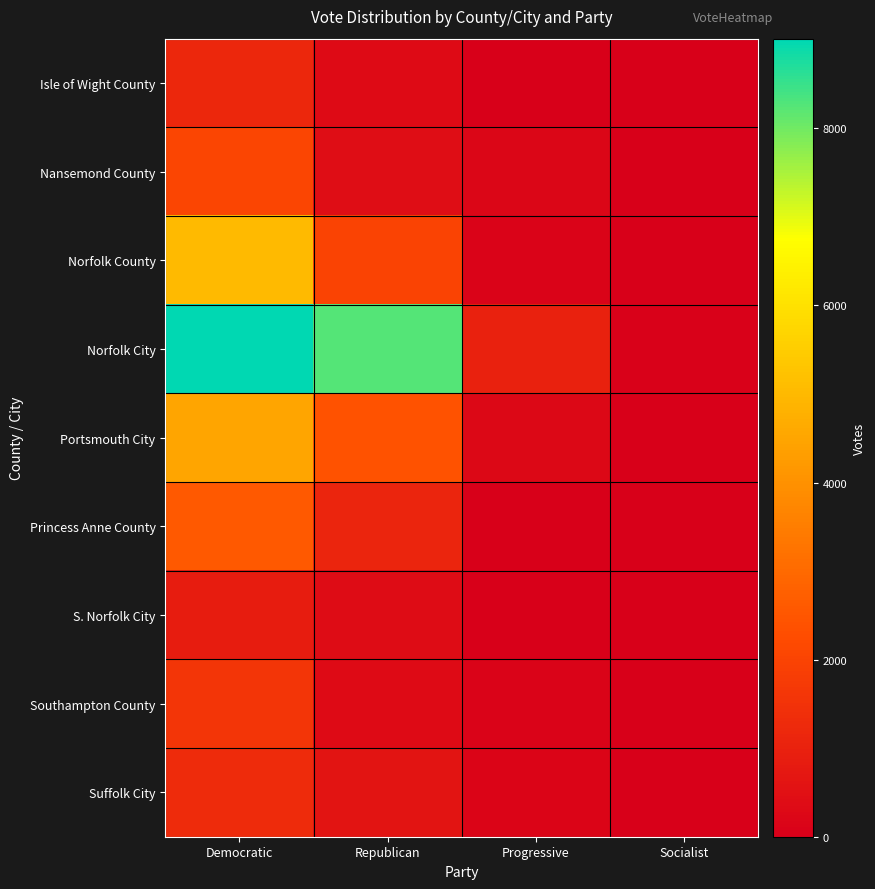

Reading left to right, transcribe all the data shown in this chart.

Isle of Wight County: Democratic=1182	Republican=347	Progressive=29	Socialist=0
Nansemond County: Democratic=2064	Republican=399	Progressive=208	Socialist=7
Norfolk County: Democratic=5026	Republican=1981	Progressive=110	Socialist=23
Norfolk City: Democratic=9013	Republican=8247	Progressive=990	Socialist=52
Portsmouth City: Democratic=4473	Republican=2421	Progressive=278	Socialist=26
Princess Anne County: Democratic=2580	Republican=1115	Progressive=18	Socialist=6
S. Norfolk City: Democratic=854	Republican=356	Progressive=29	Socialist=2
Southampton County: Democratic=1604	Republican=331	Progressive=106	Socialist=3
Suffolk City: Democratic=1275	Republican=603	Progressive=144	Socialist=3